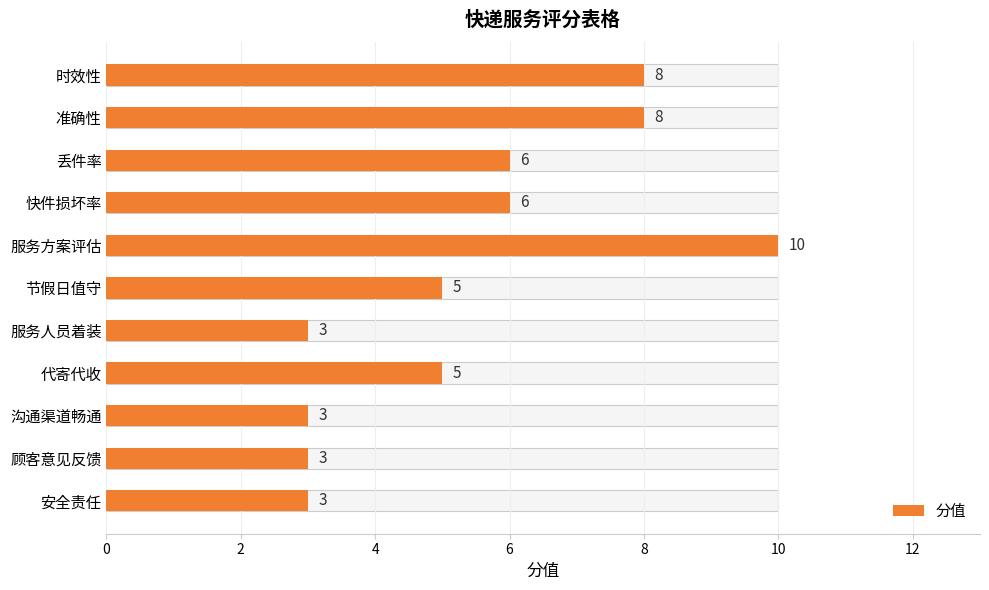

What is the label of the 9th bar from the right?

丢件率